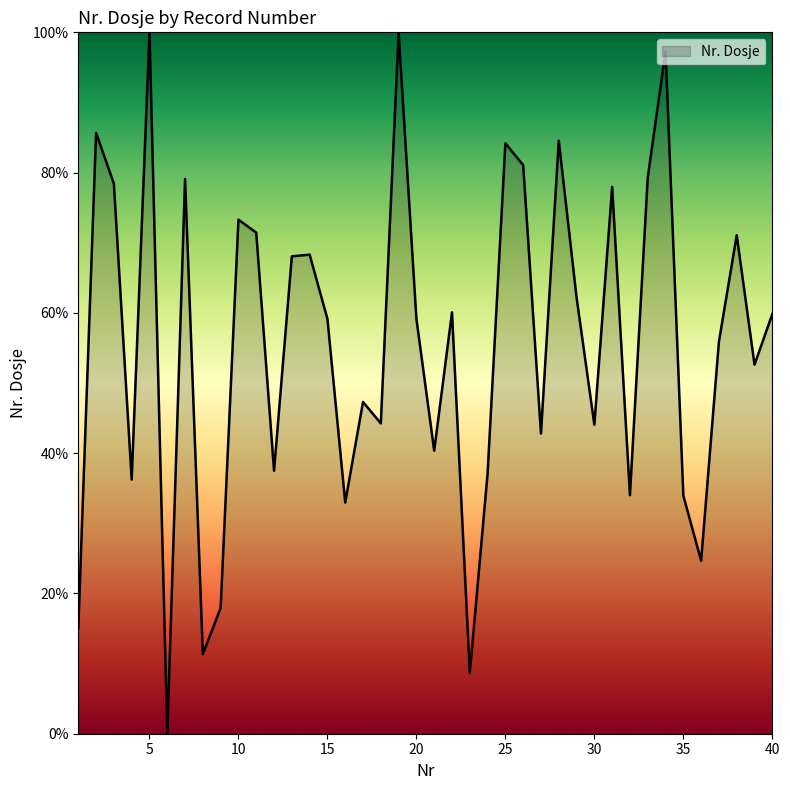

How many series are shown in this chart?

1